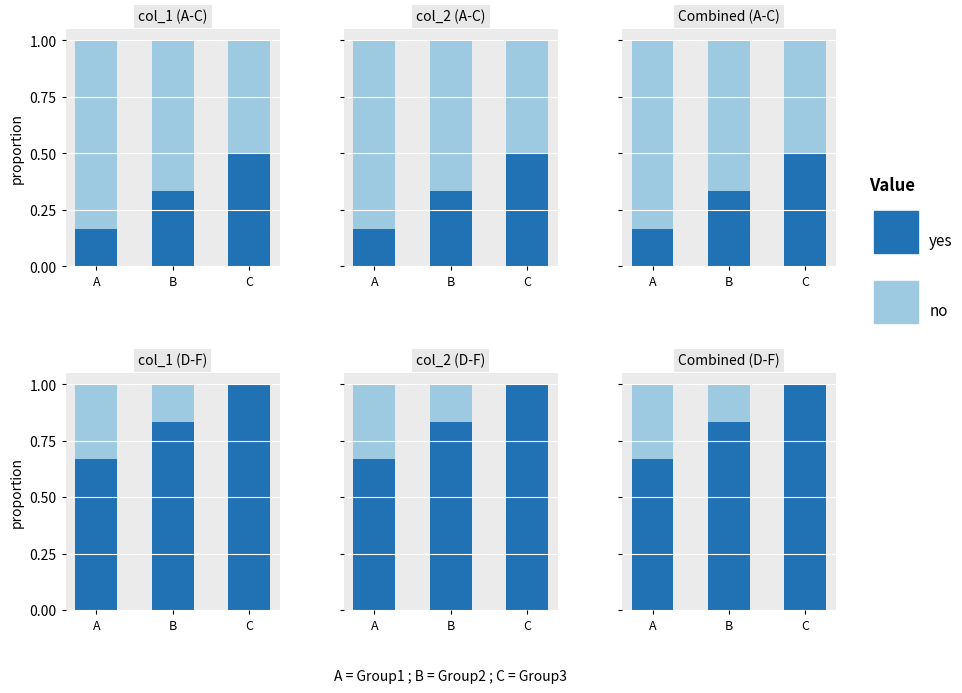

Is it true that yes equals 0.9 at A?

False